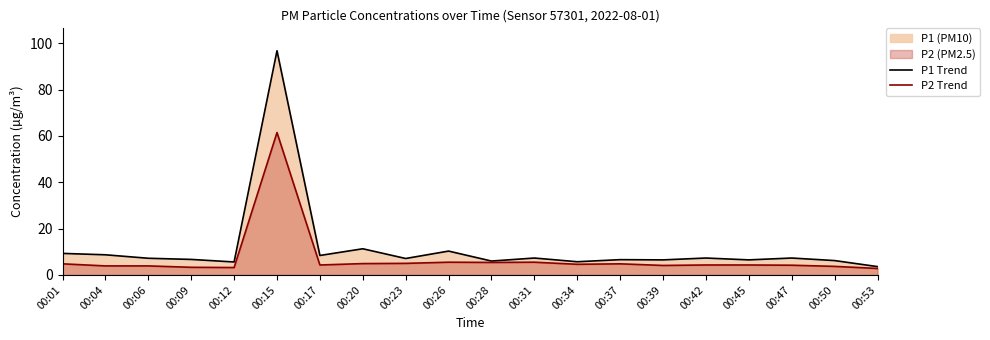

Reading right to left, extract all data points from this chart.

P1 Trend: 00:53=3.6	00:50=6.2	00:47=7.3	00:45=6.5	00:42=7.3	00:39=6.5	00:37=6.6	00:34=5.7	00:31=7.3	00:28=6.0	00:26=10.3	00:23=7.1	00:20=11.3	00:17=8.4	00:15=96.8	00:12=5.6	00:09=6.7	00:06=7.2	00:04=8.7	00:01=9.3
P2 Trend: 00:53=2.8	00:50=3.7	00:47=4.2	00:45=4.3	00:42=4.3	00:39=4.1	00:37=4.8	00:34=4.6	00:31=5.5	00:28=5.4	00:26=5.5	00:23=5.0	00:20=4.9	00:17=4.3	00:15=61.5	00:12=3.2	00:09=3.3	00:06=3.9	00:04=3.9	00:01=4.8